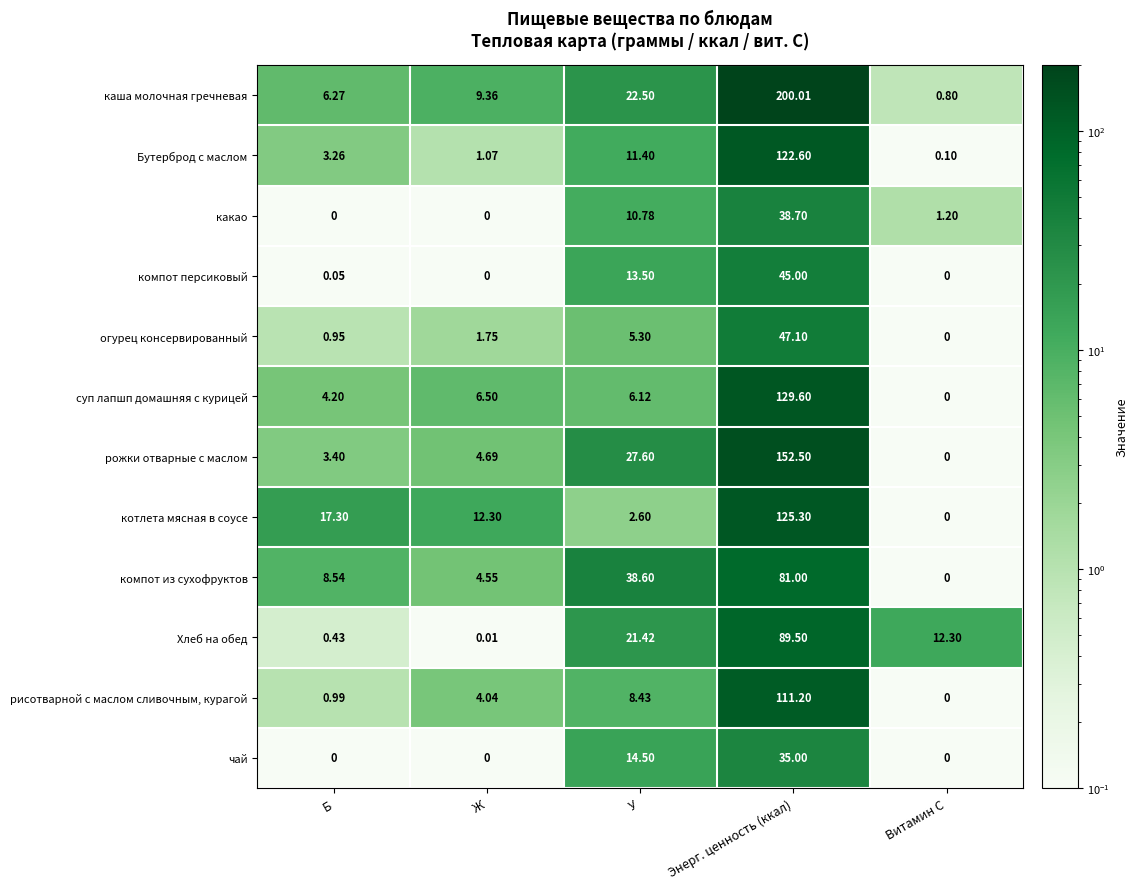

Which series has the largest total across all categories?

каша молочная гречневая